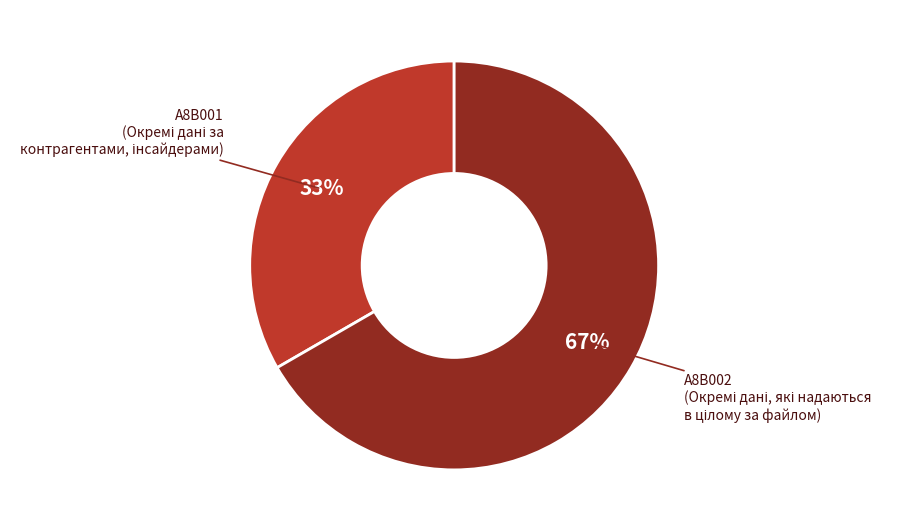

Is there a majority slice in this chart?

Yes